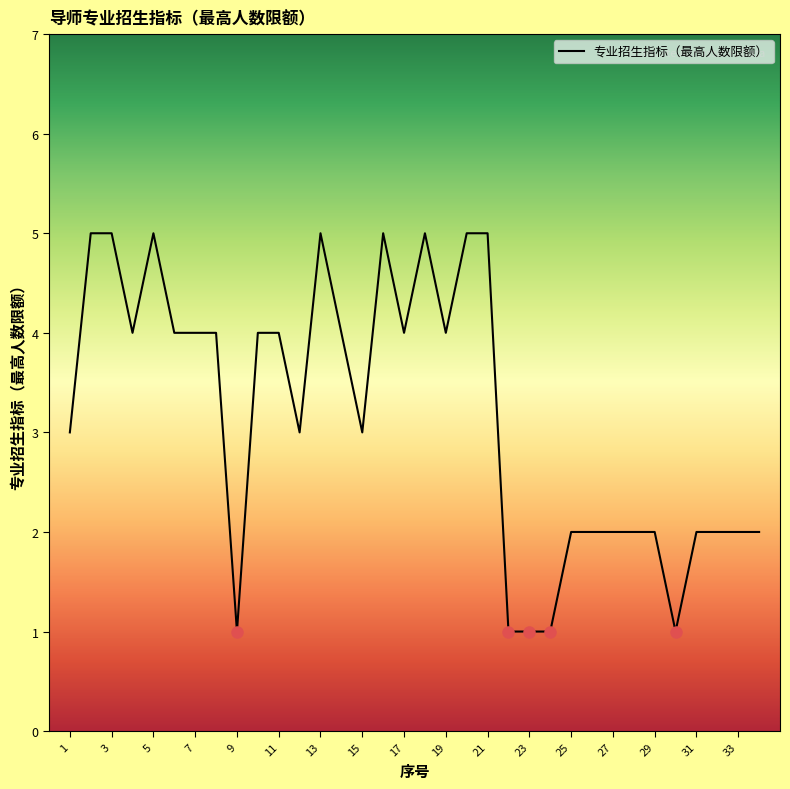

What is the maximum value shown in the chart?

5